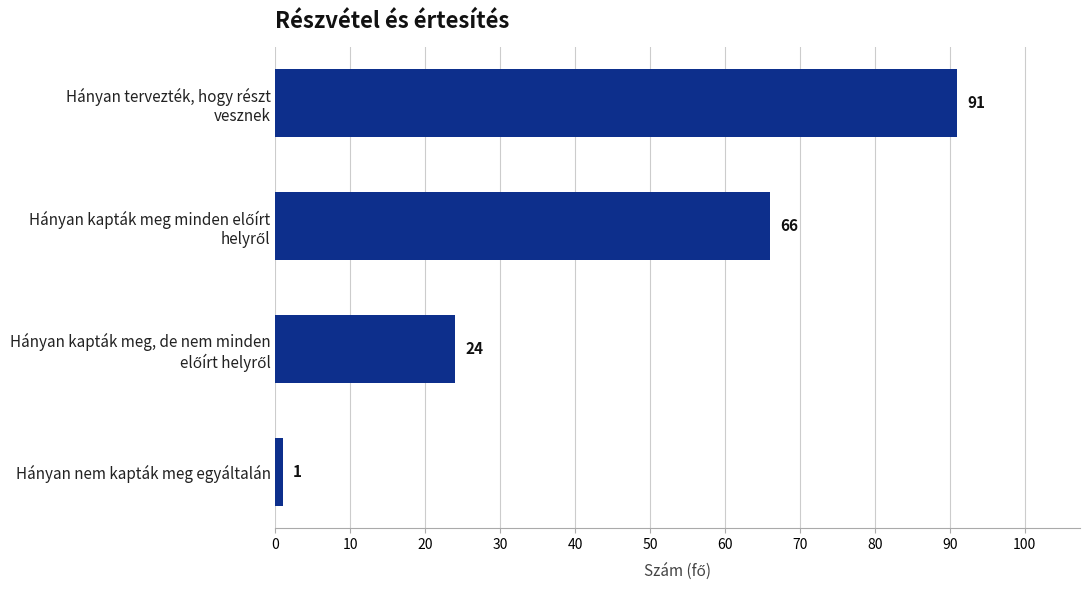

What is the label of the 4th bar from the top?

Hányan nem kapták meg egyáltalán